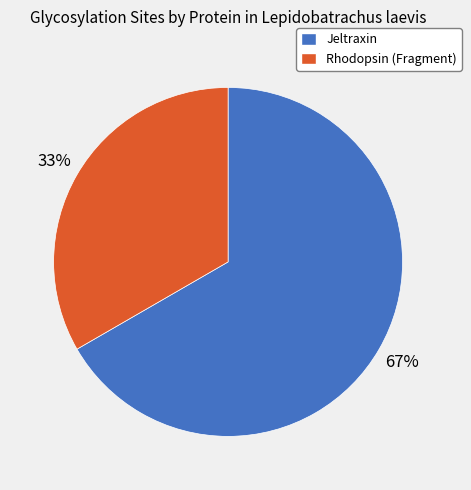

Is it true that Rhodopsin (Fragment) is 28% of the pie?

False